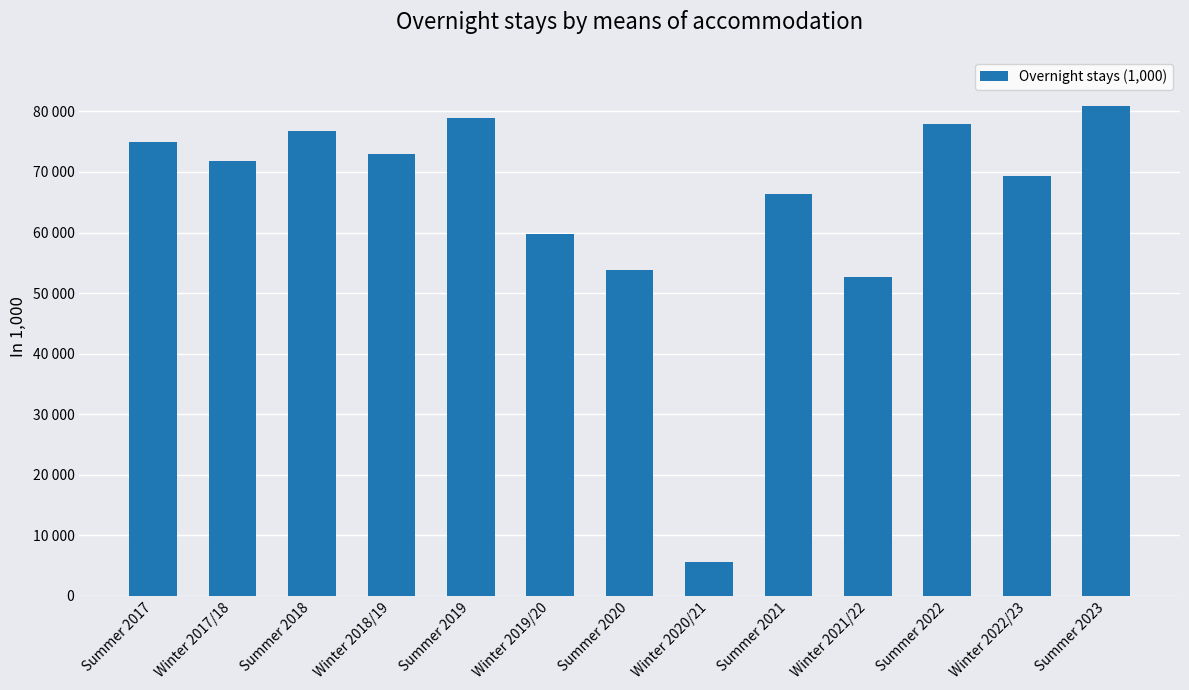

Where does the data first go above 71838?

Summer 2017